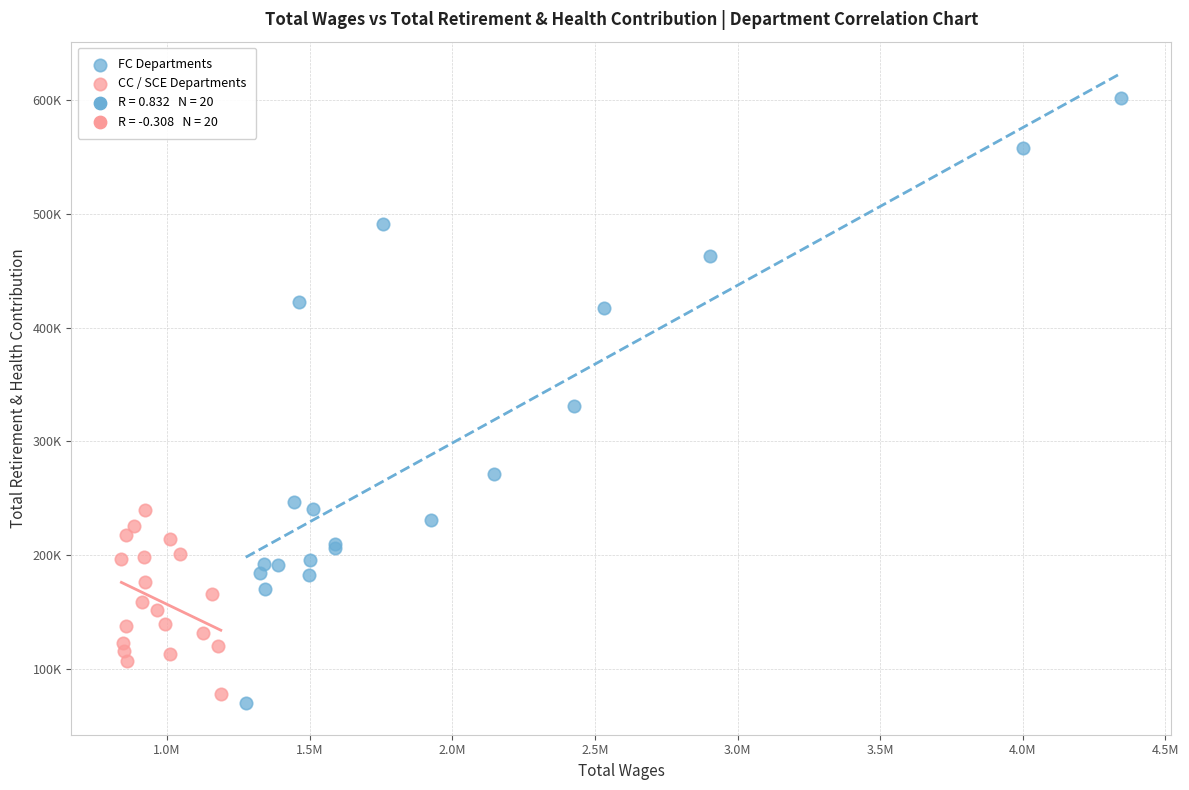

Which series contains the highest Y value?

FC Departments